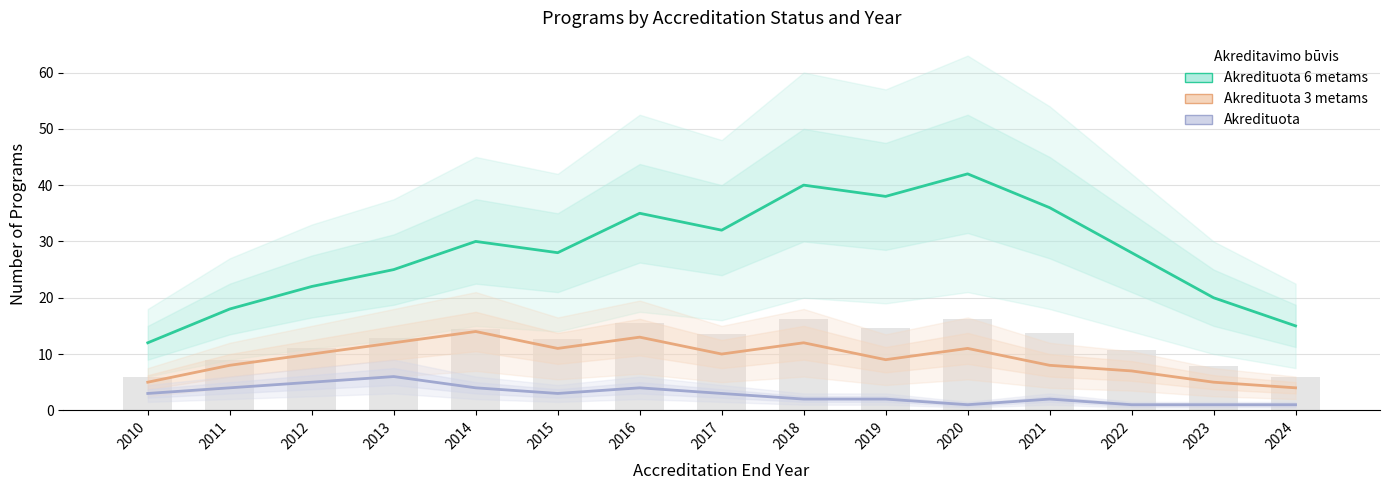

Reading left to right, extract all data points from this chart.

Akredituota 6 metams: 12	18	22	25	30	28	35	32	40	38	42	36	28	20	15
Akredituota 3 metams: 5	8	10	12	14	11	13	10	12	9	11	8	7	5	4
Akredituota: 3	4	5	6	4	3	4	3	2	2	1	2	1	1	1